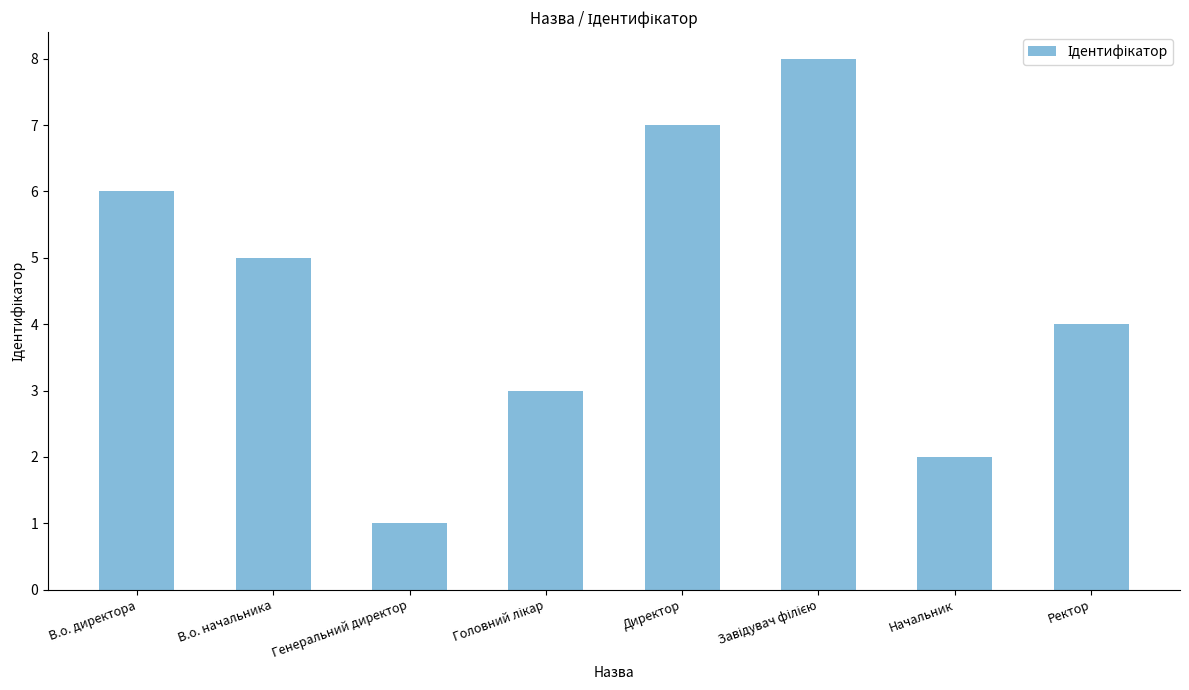

Read the value at Директор.

7